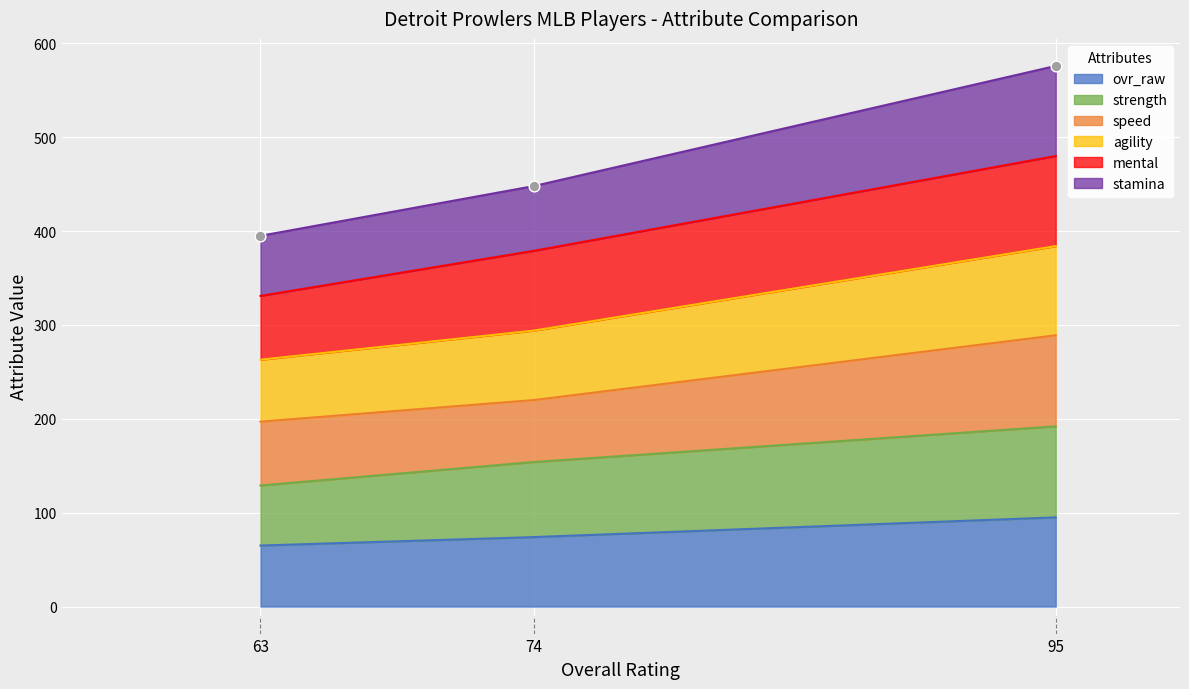

The ovr_raw series shows 41 at 74. True or false?

False